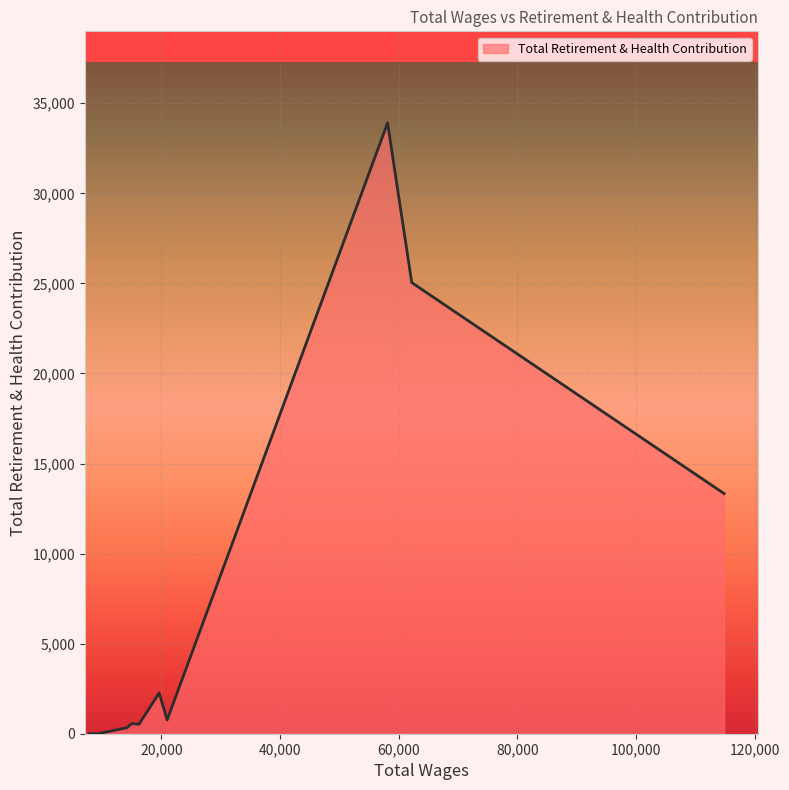

How many categories are shown in the chart?

15